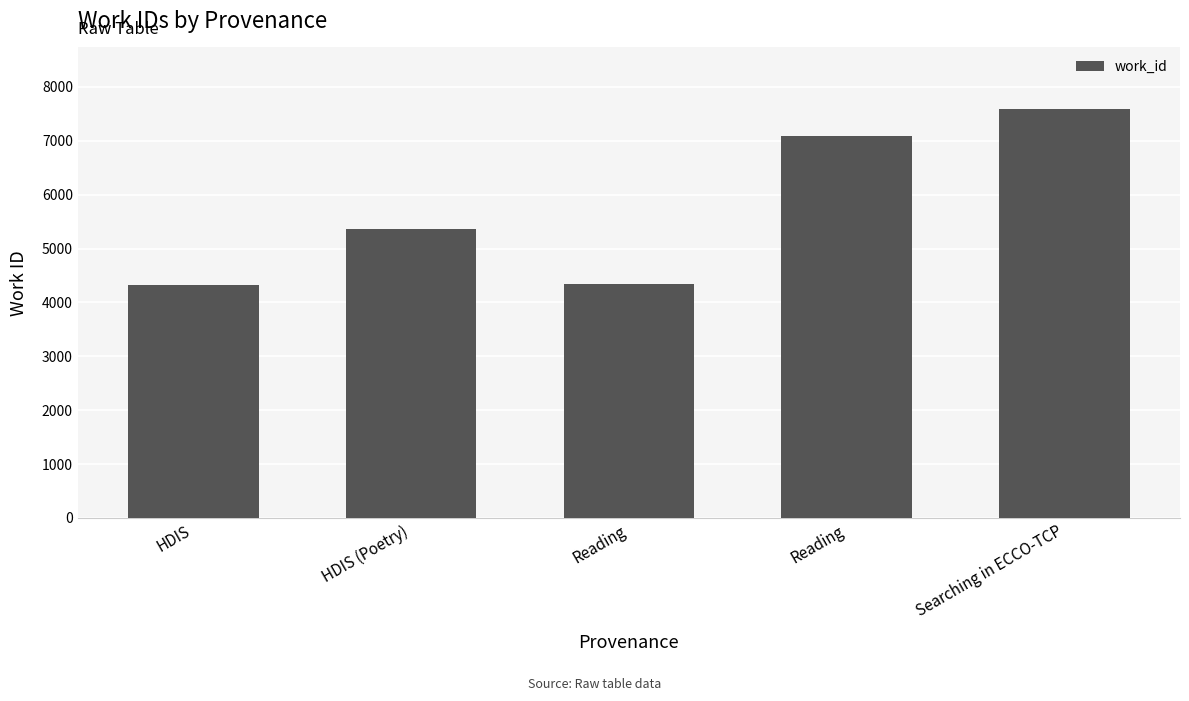

The value at HDIS is 4323. True or false?

True